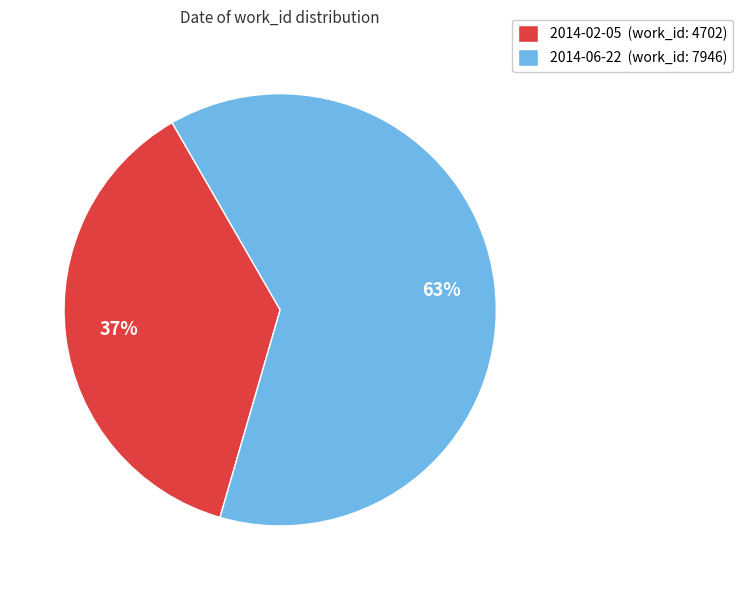

Count the number of slices in the pie.

2